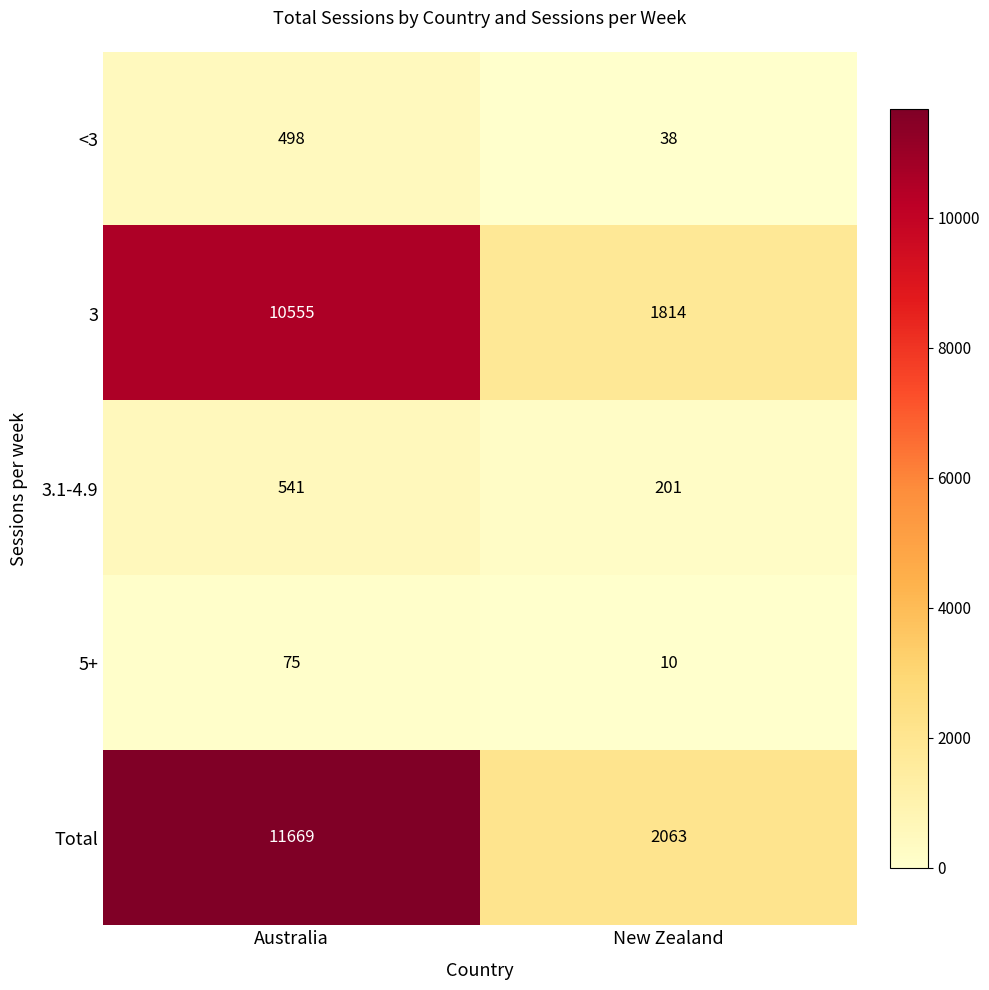

Reading left to right, list all the values displayed in this chart.

<3: 498	38
3: 10555	1814
3.1-4.9: 541	201
5+: 75	10
Total: 11669	2063